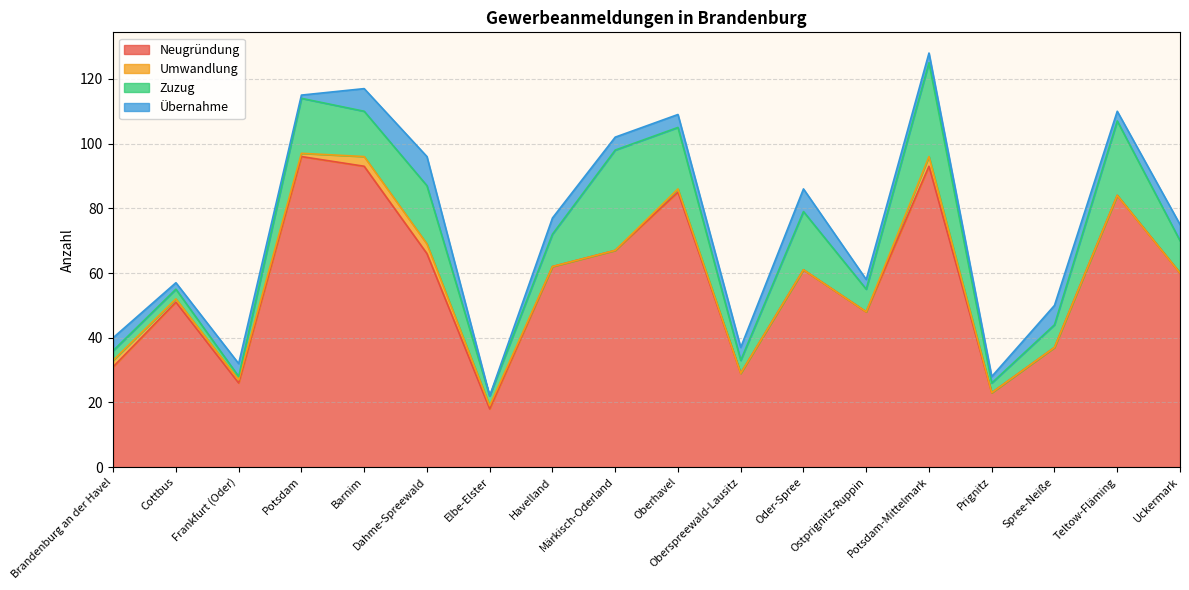

How many lines are shown in the chart?

4